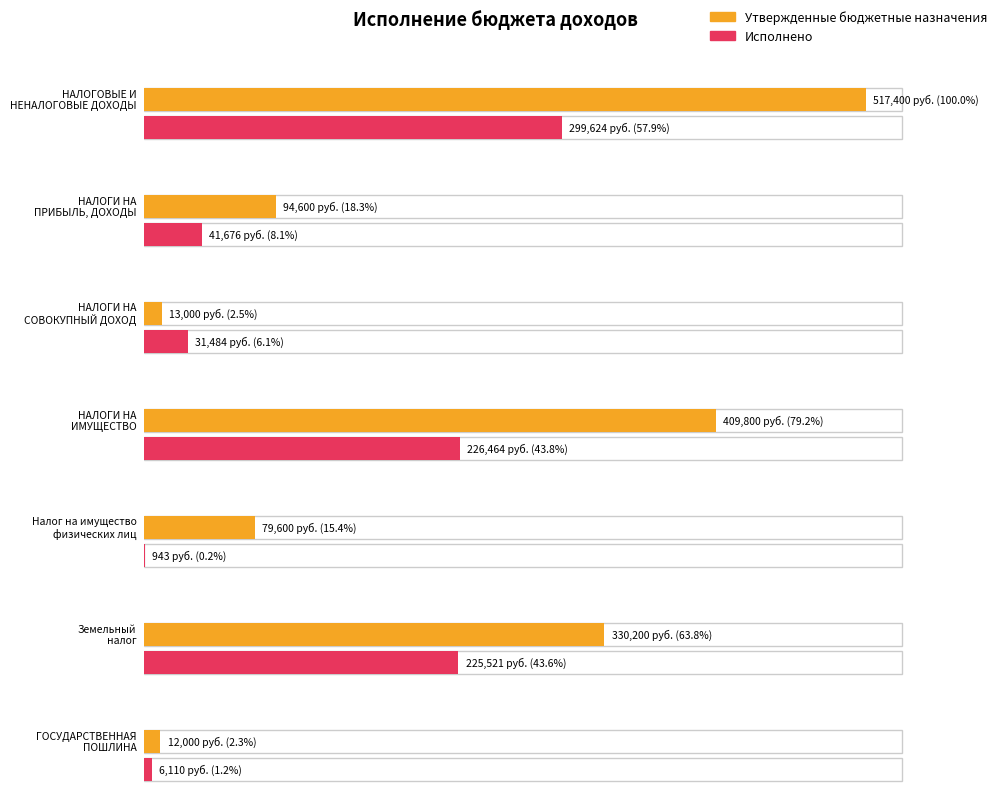

List the series in order of their overall mean, highest first.

Утвержденные бюджетные назначения, Исполнено